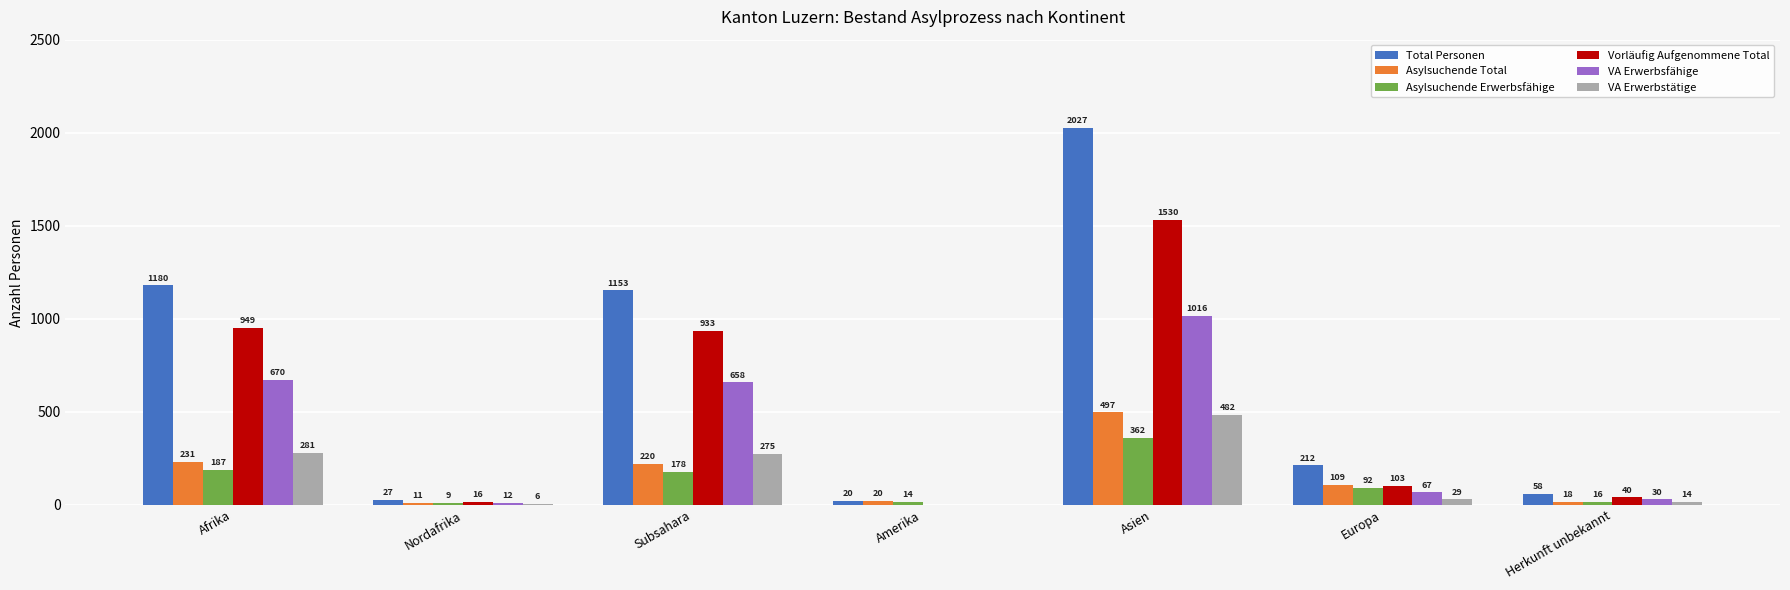

What are all the series names shown in the legend?

Total Personen, Asylsuchende Total, Asylsuchende Erwerbsfähige, Vorläufig Aufgenommene Total, VA Erwerbsfähige, VA Erwerbstätige